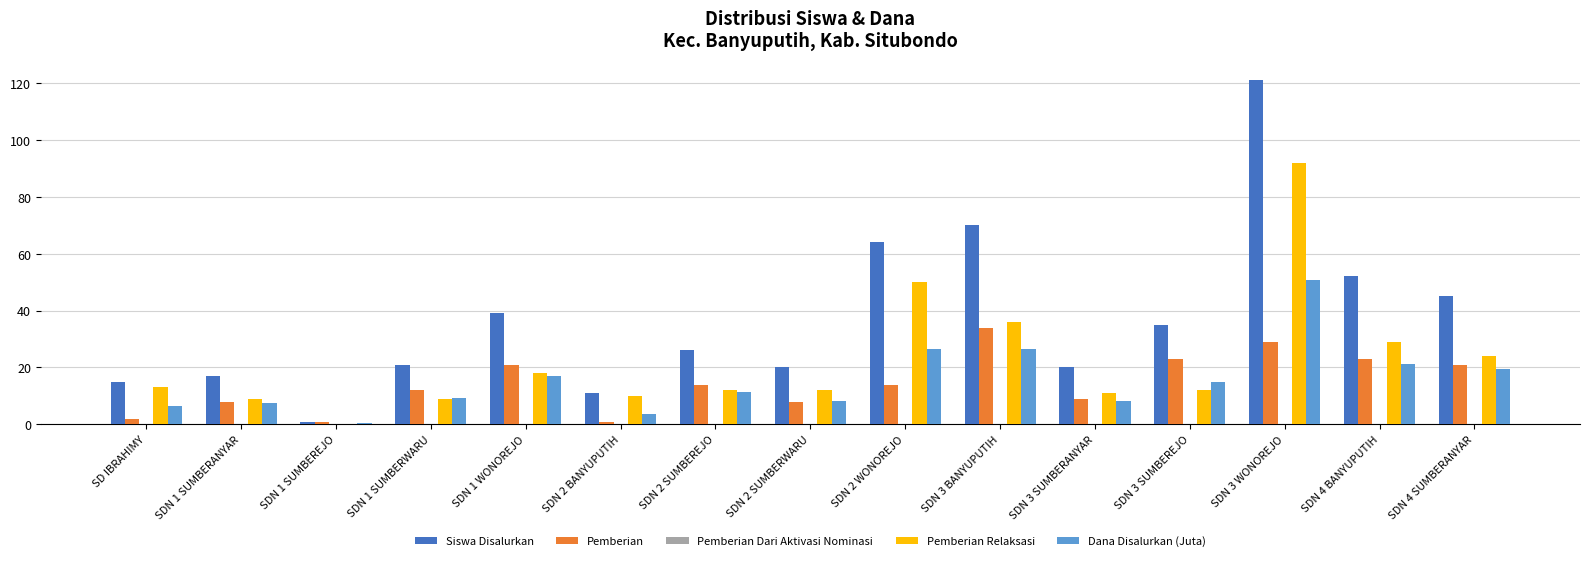

The Dana Disalurkan (Juta) series shows 14.8 at SDN 3 SUMBERANYAR. True or false?

False